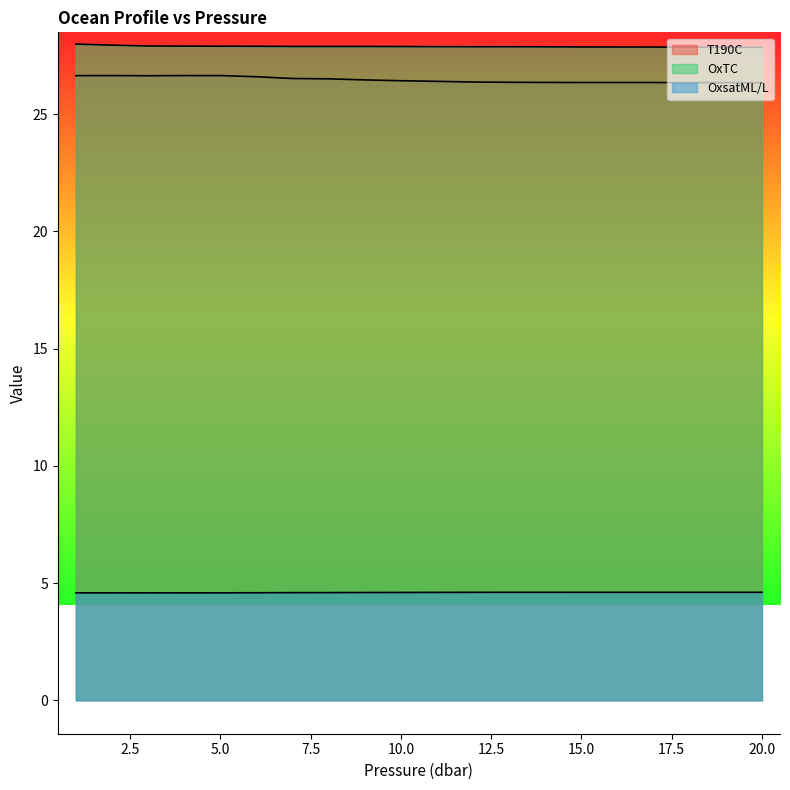

What is the sum of all OxsatML/L values?

92.0